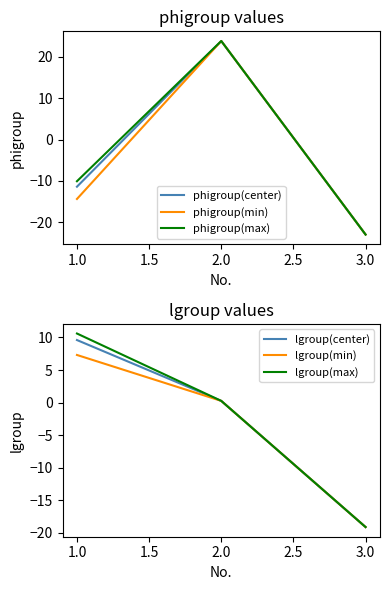

Where does the phigroup(max) series first go above -10?

2.0